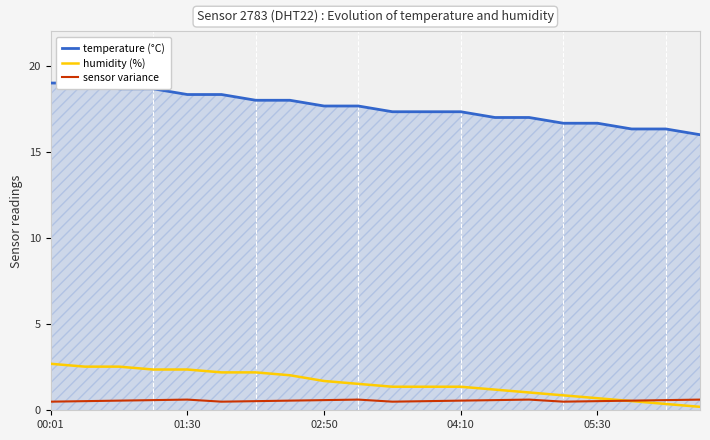

What value does the sensor variance series have at 5?

0.5